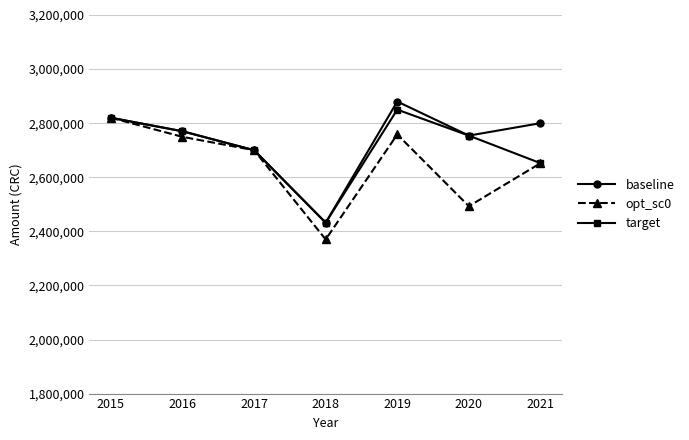

How many lines are shown in the chart?

3